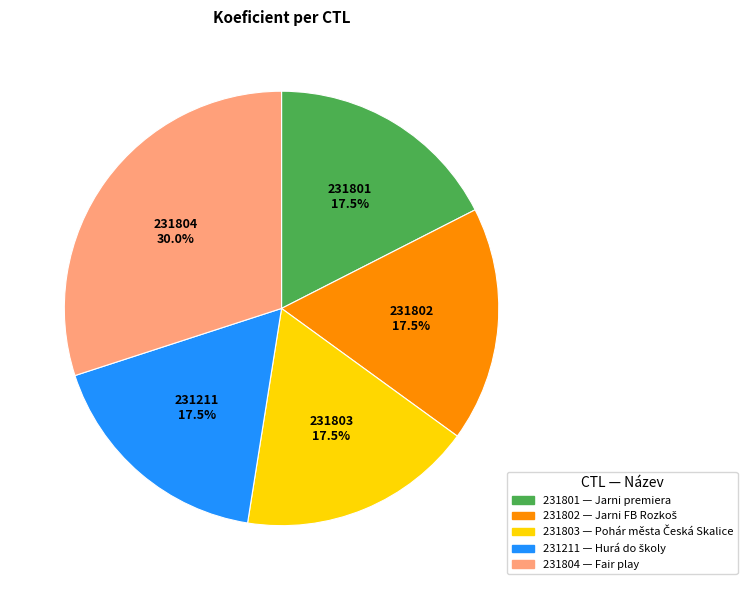

How many segments does this pie chart have?

5